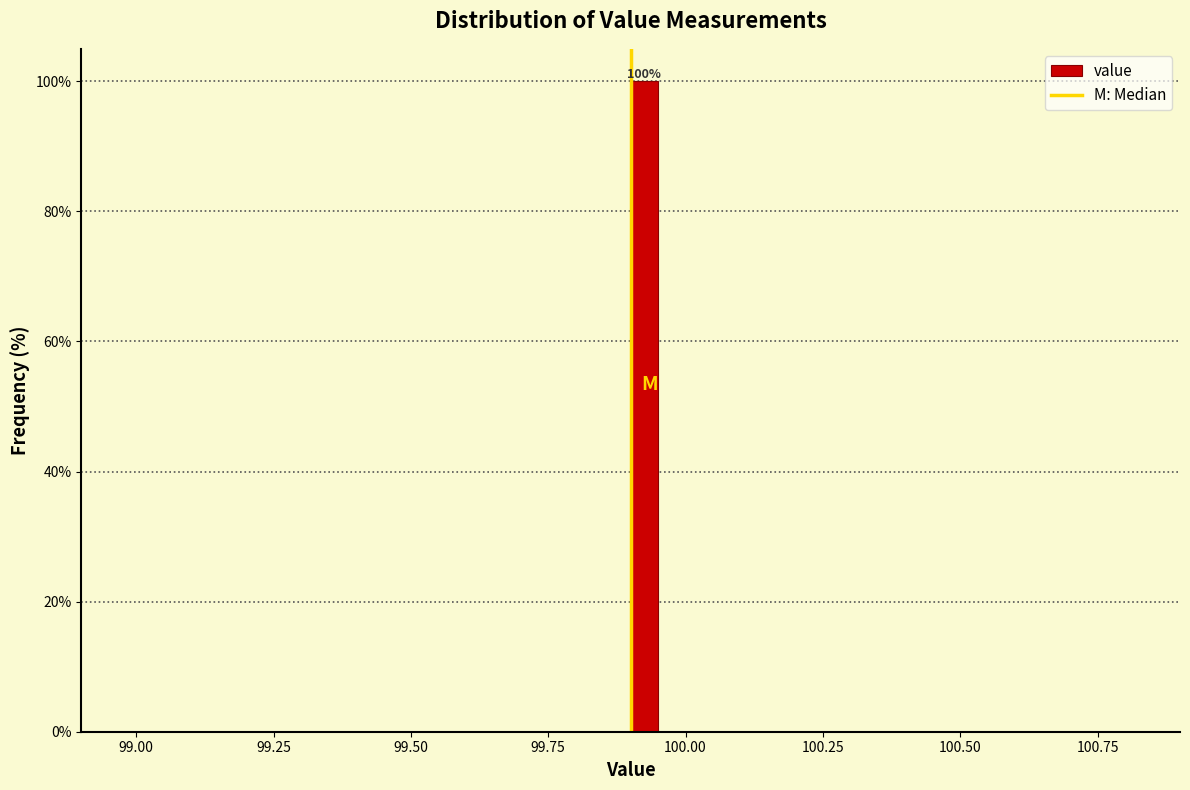

Read against the x-axis, roughly where is the centre of the tallest bar?

99.95